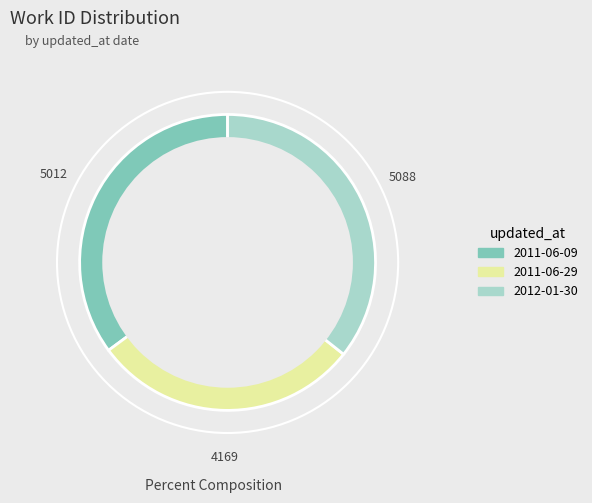

Approximately how many times larger is the value at 2011-06-09 compared to 2011-06-29?

1.2